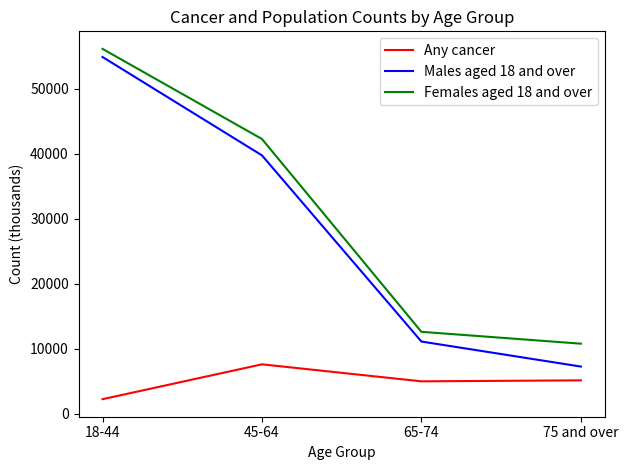

What is the difference between the Any cancer values at 18-44 and 65-74?

2749